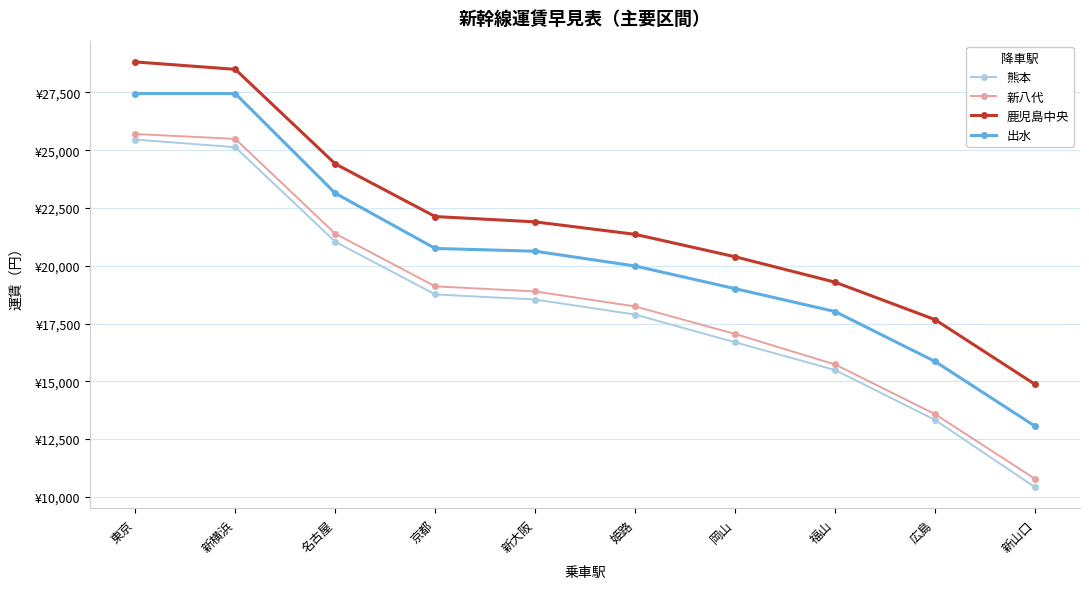

What position from the right is 姫路?

5